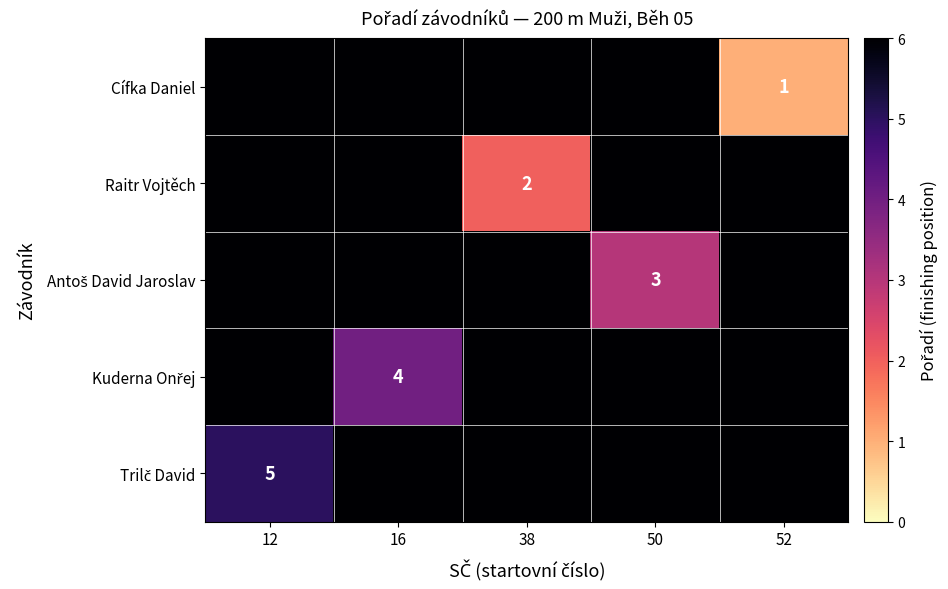

Which series has the largest total across all categories?

Trilč David